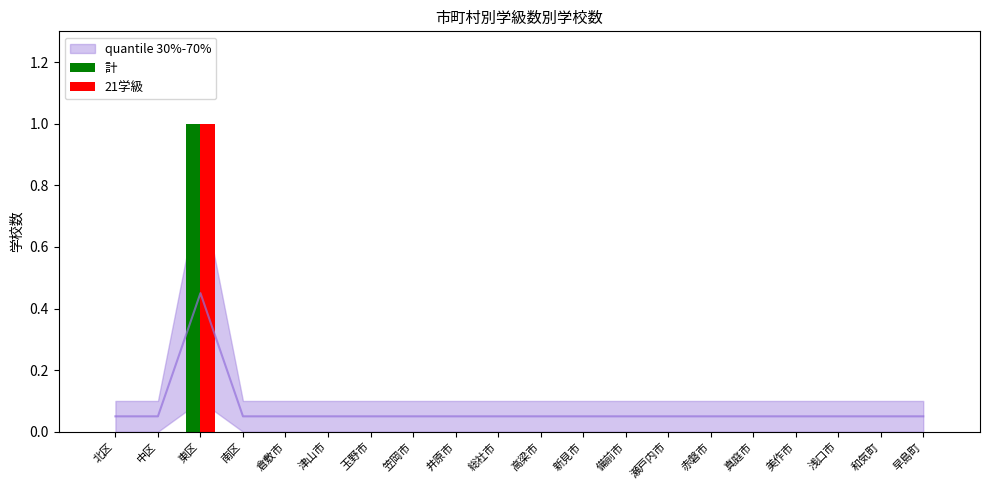

Where is 計 nearest to the value 0?

北区